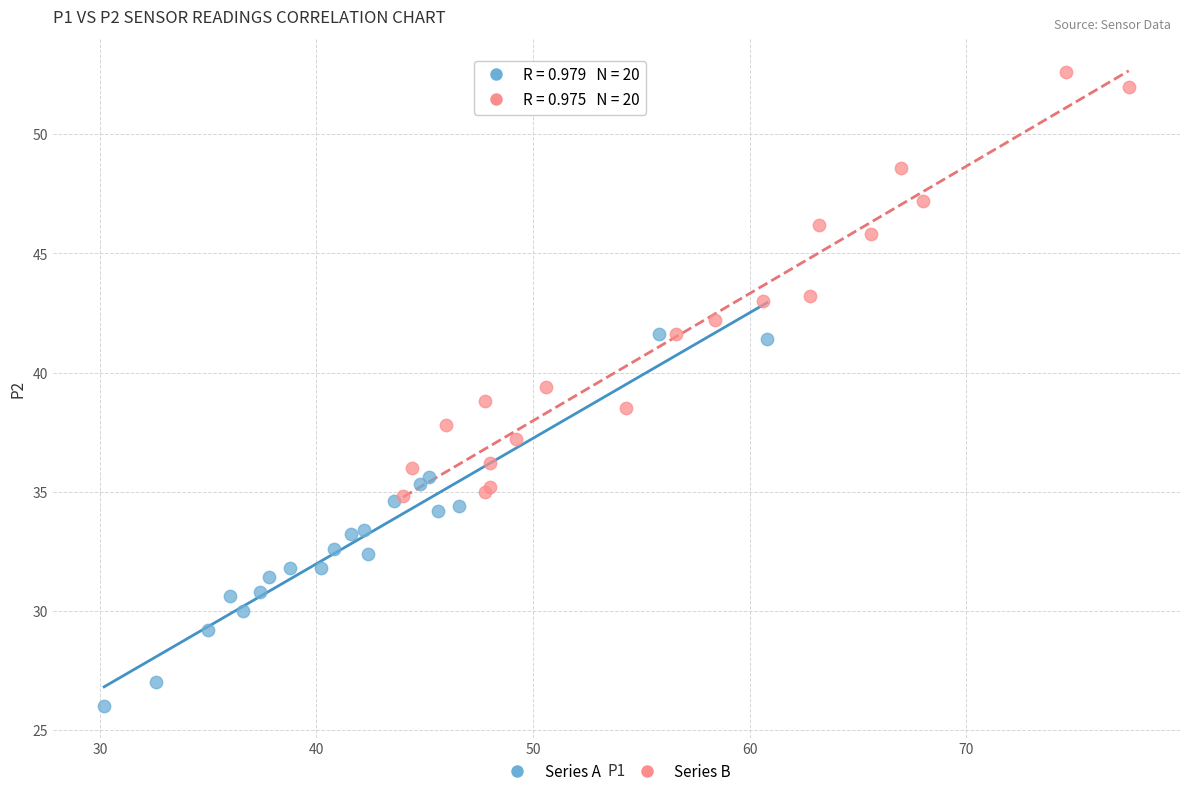

Which series contains the highest Y value?

Series B